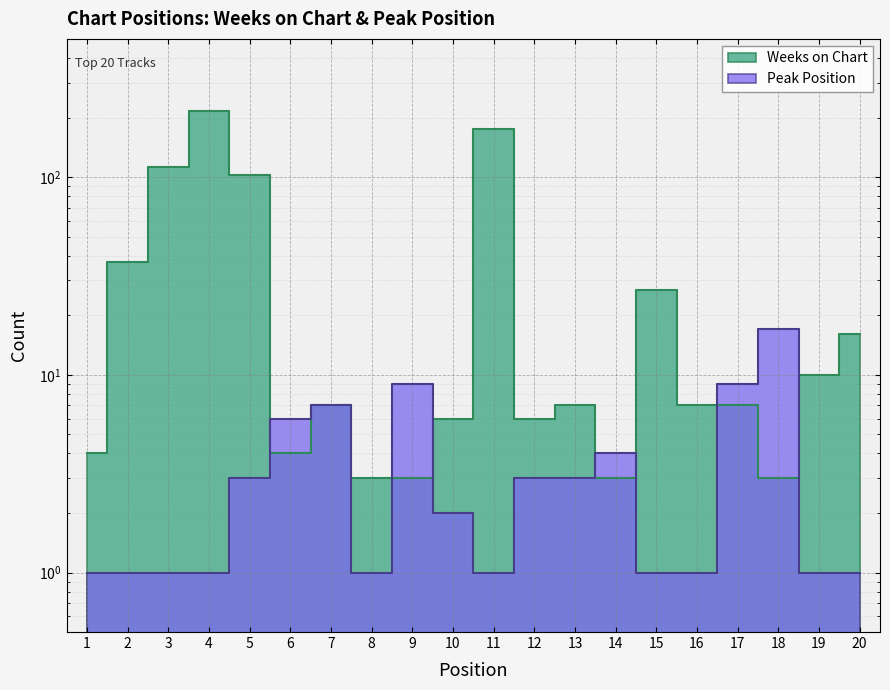

Is it true that Peak Position equals 2 at 10?

True